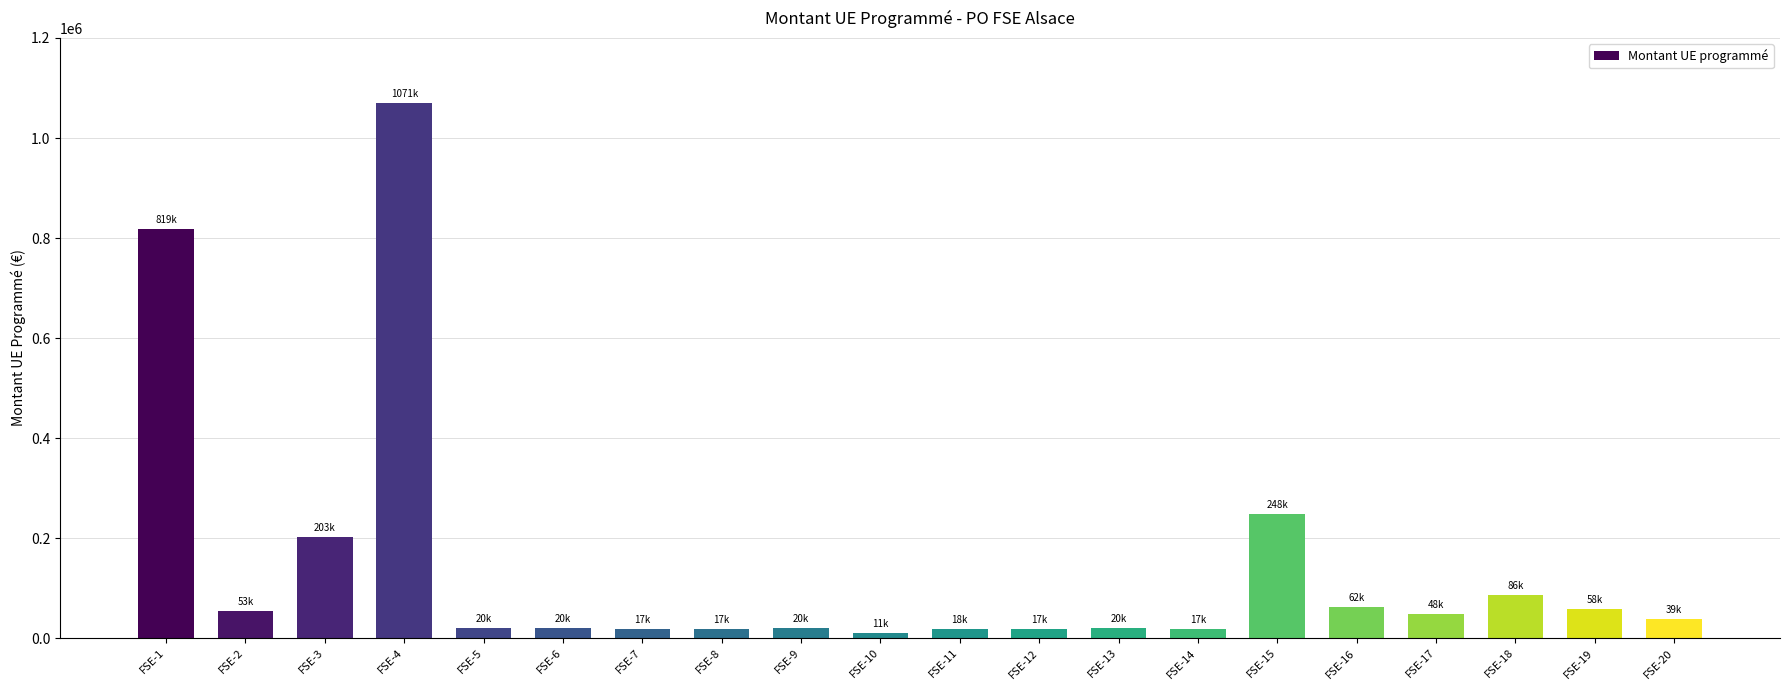

At which category does the chart reach its peak across all series?

FSE-4